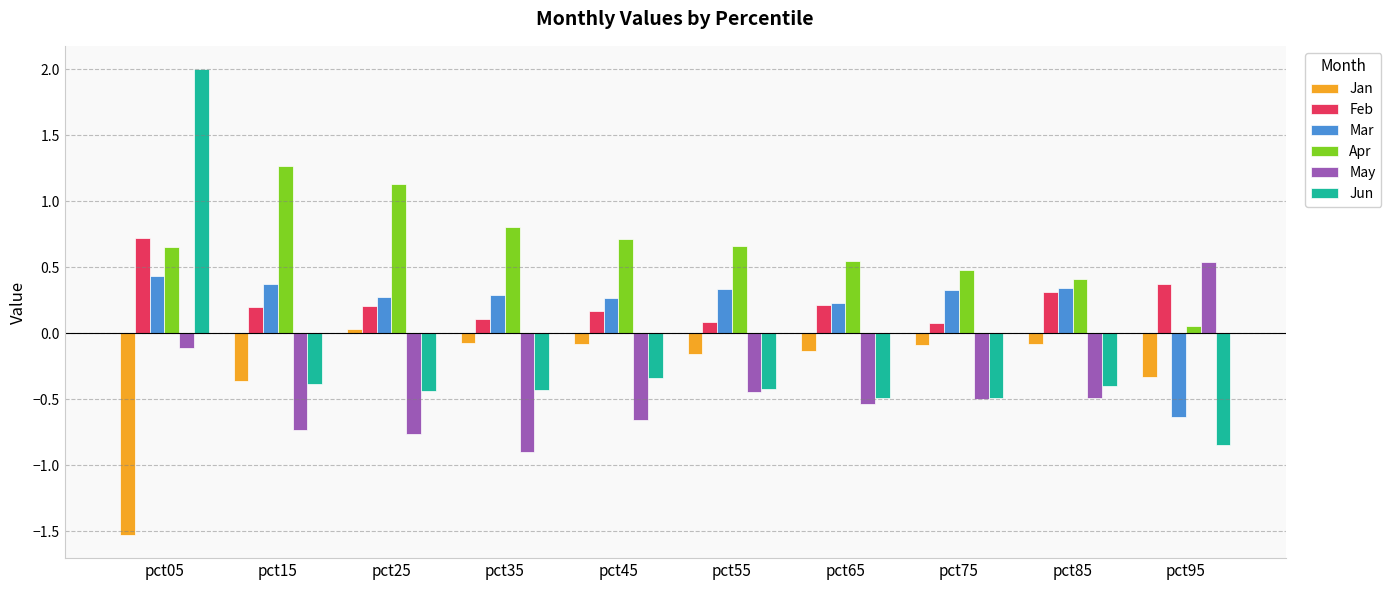

Which series changed the most between pct05 and pct65?

Jun